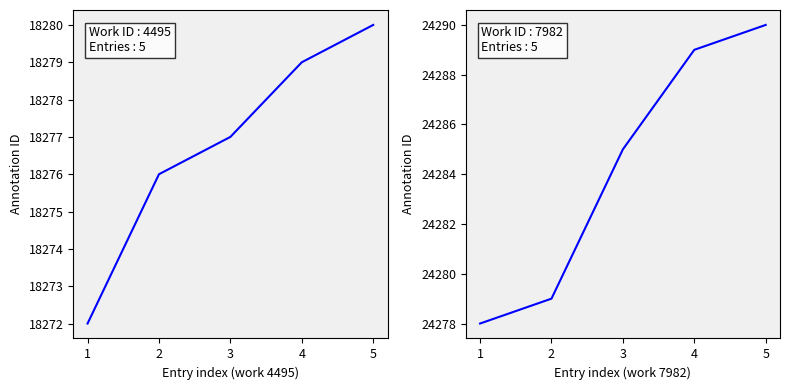

Which series has the largest total across all categories?

work_id=7982